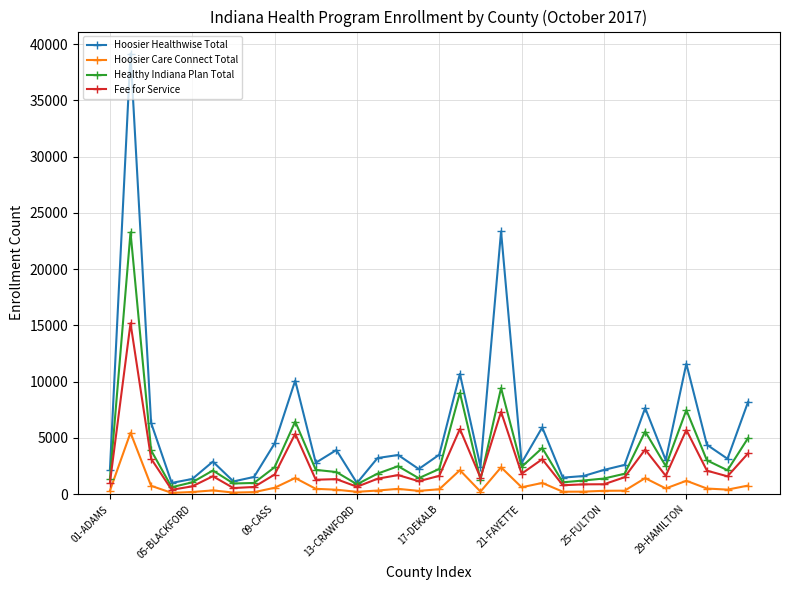

What is the maximum value for Hoosier Healthwise Total?

39167